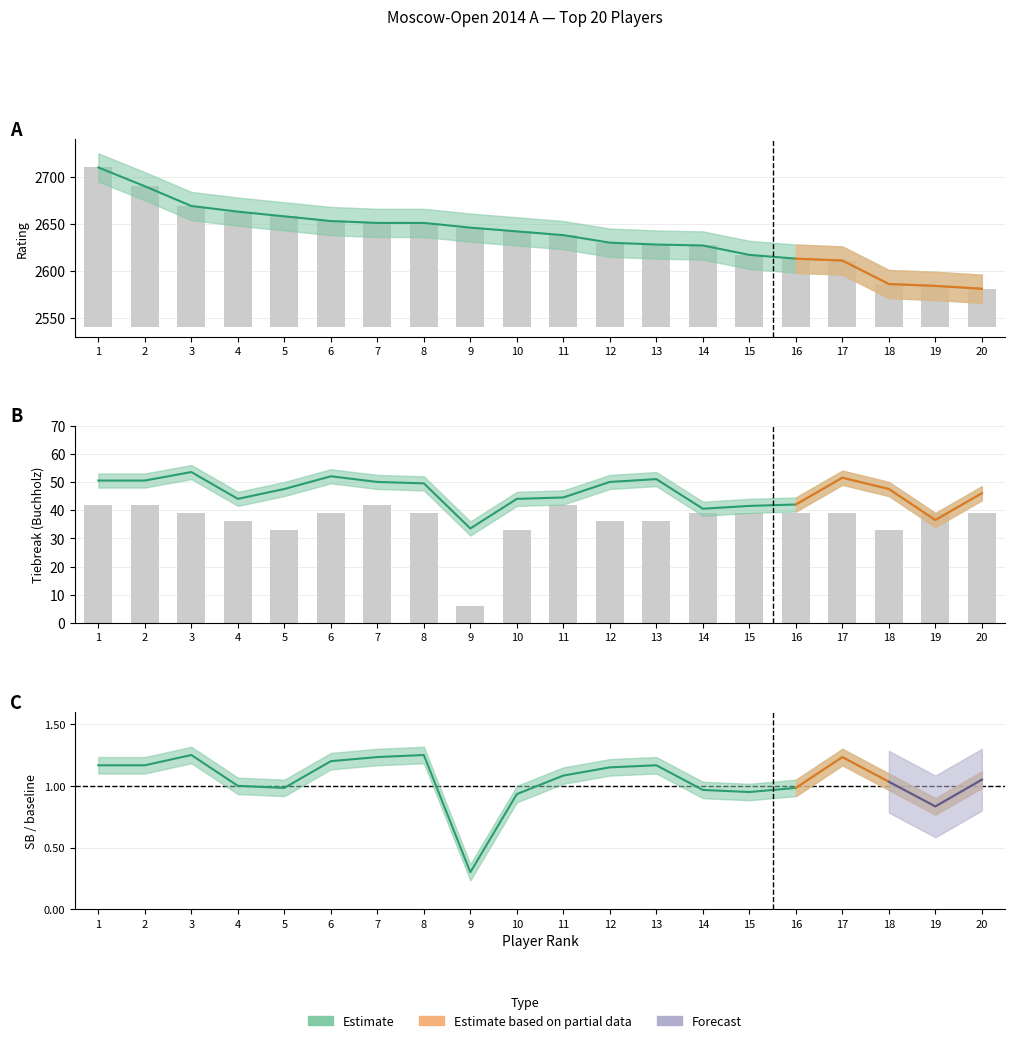

How many groups of bars are there?

20